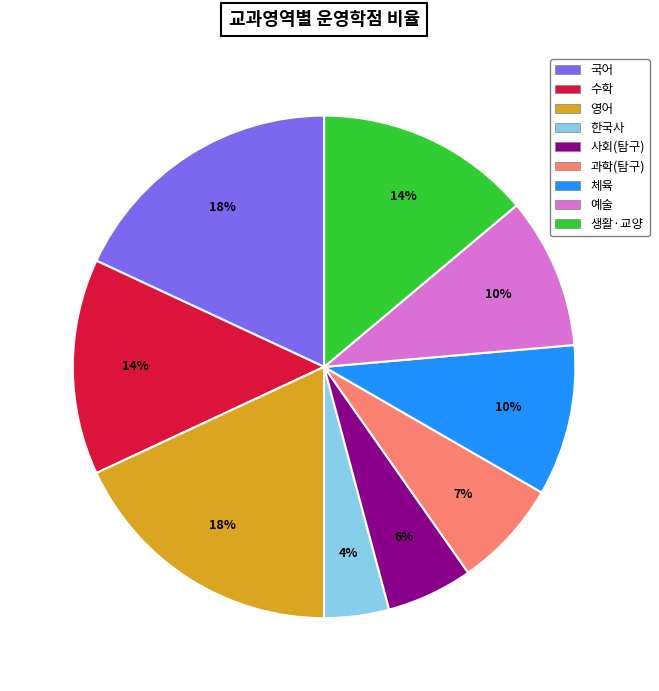

To the nearest percent, what portion does 생활·교양 represent?

14%